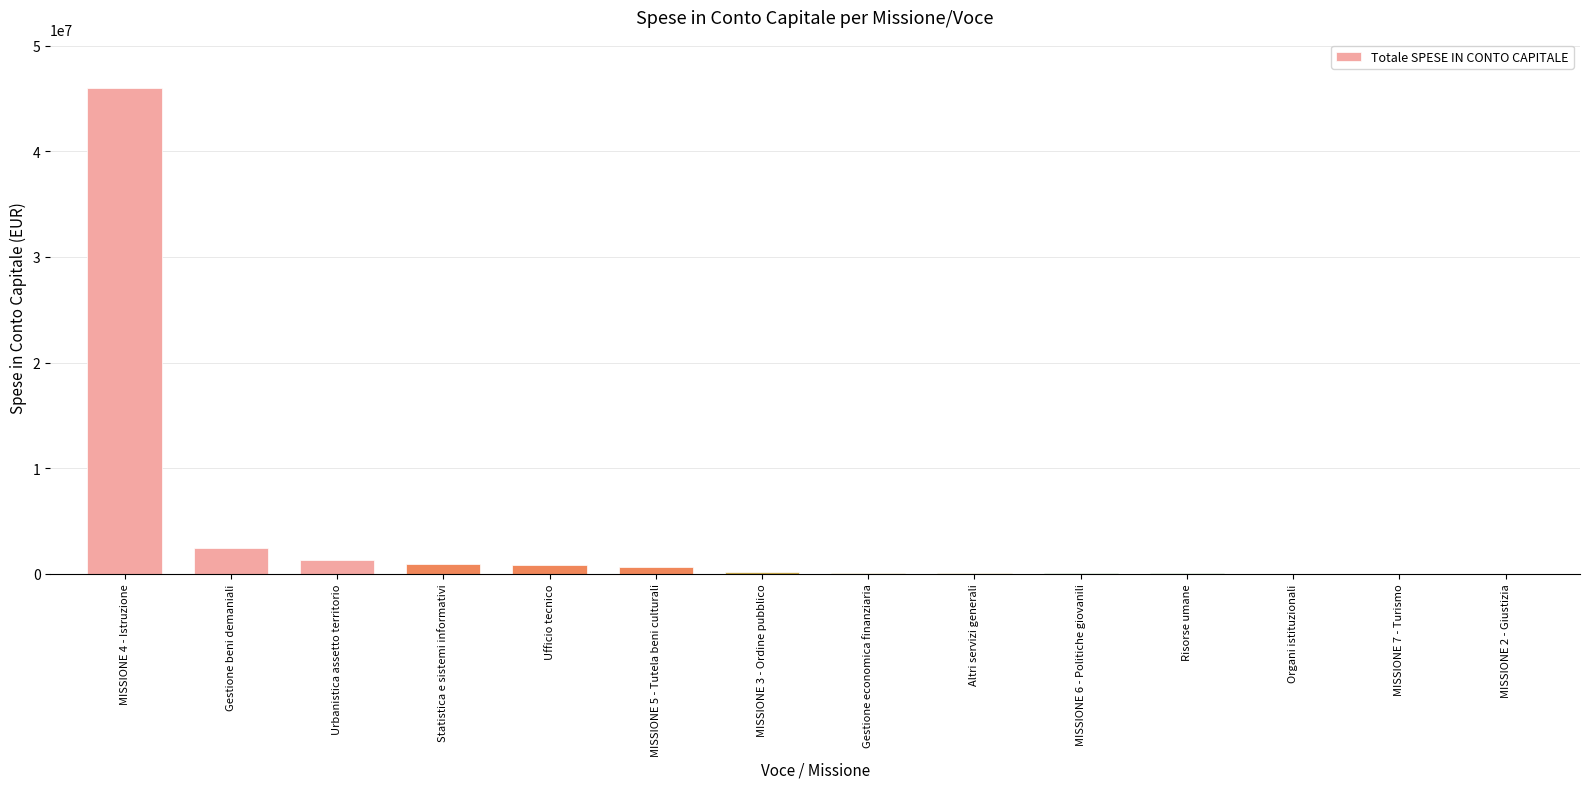

At which label is the value closest to 22996948?

Gestione beni demaniali